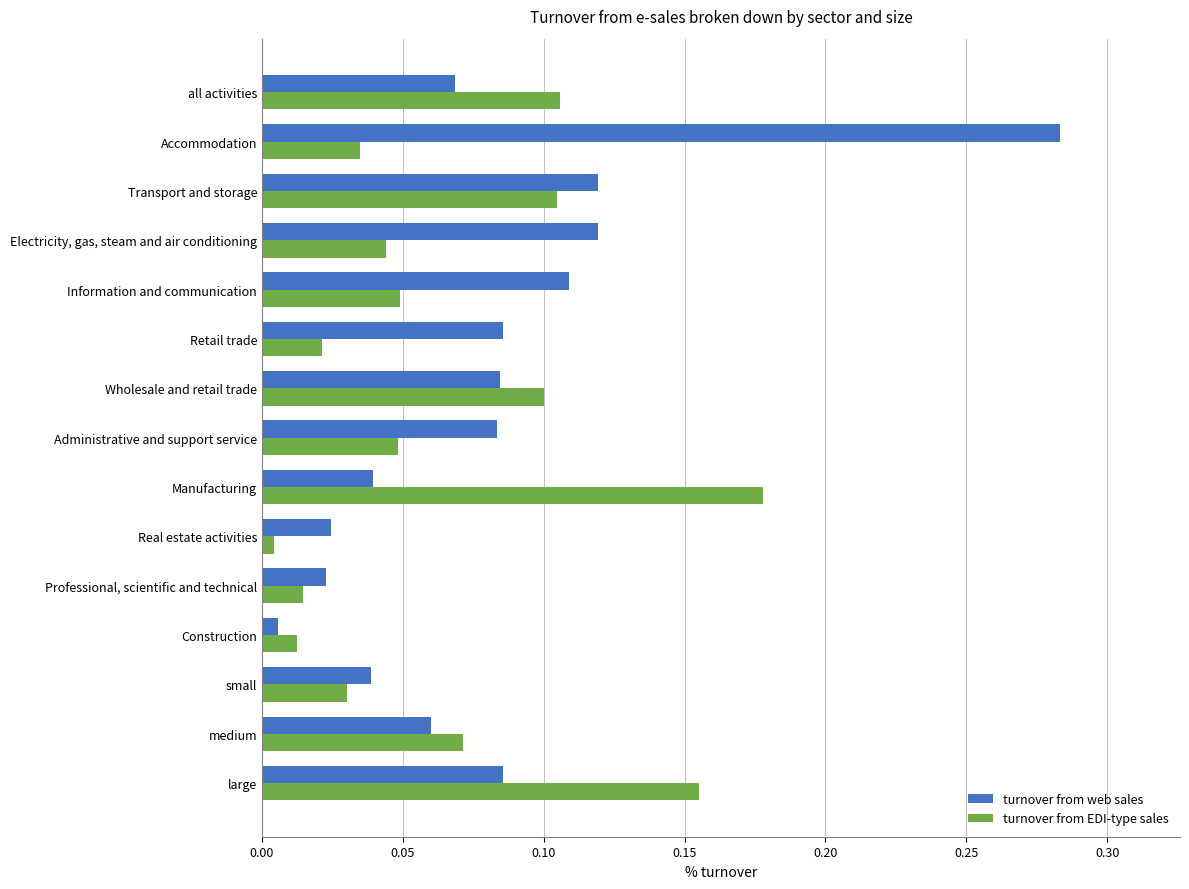

What is the sum of all turnover from EDI-type sales values?

1.0